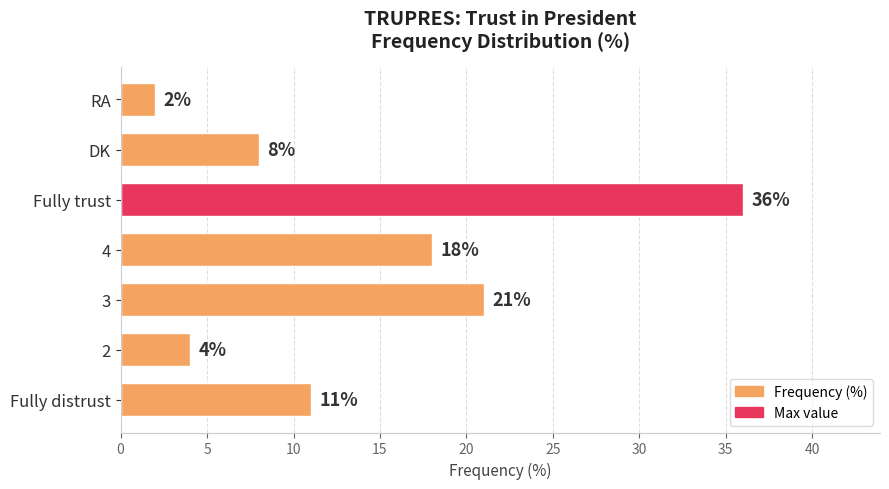

The chart shows a value of 3 at Fully distrust. True or false?

False